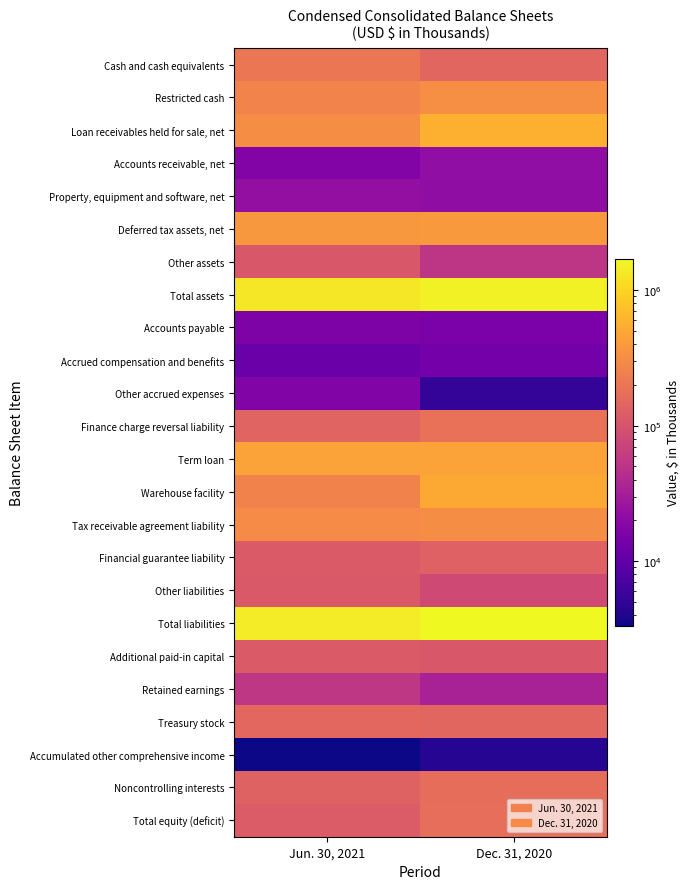

At which category is the sum across all series the highest?

Dec. 31, 2020